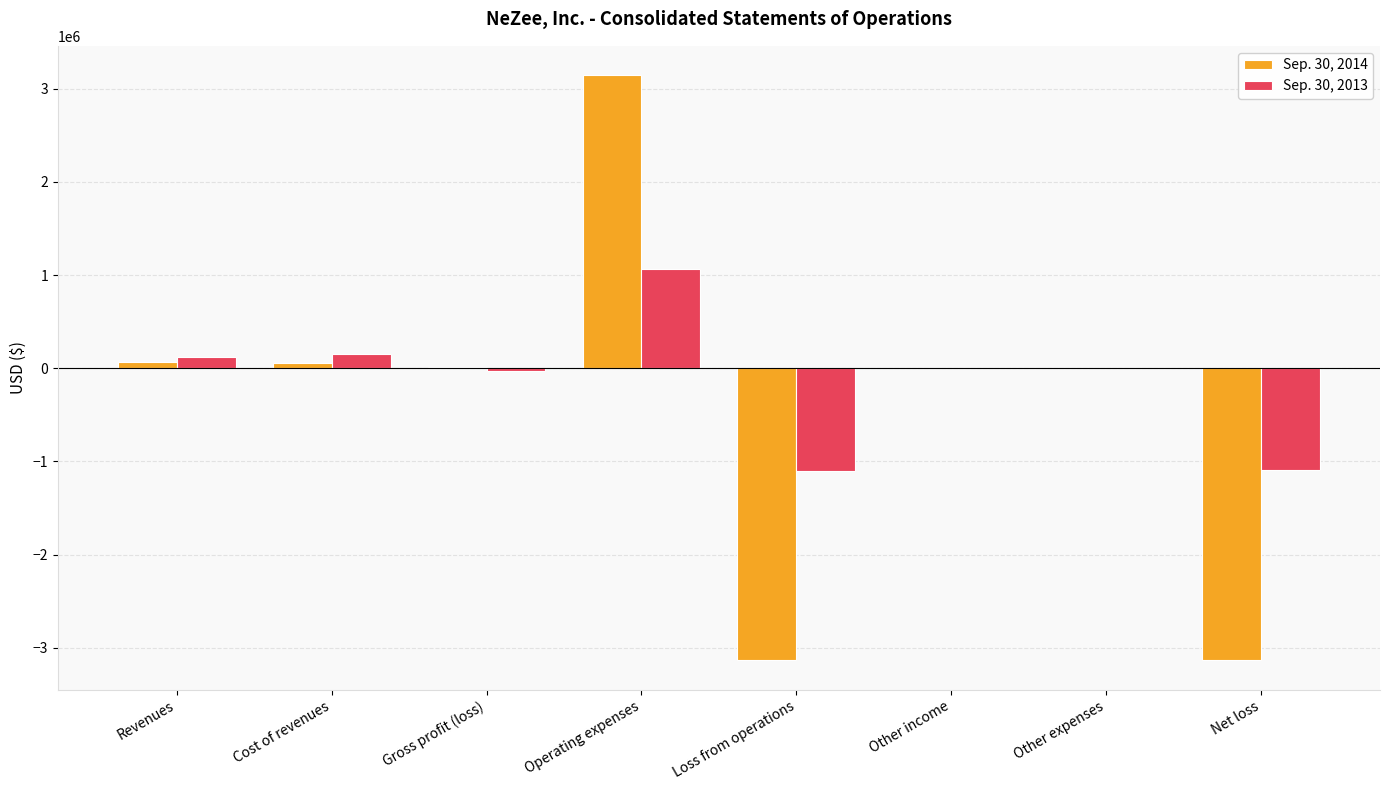

At which category is the sum across all series the highest?

Operating expenses